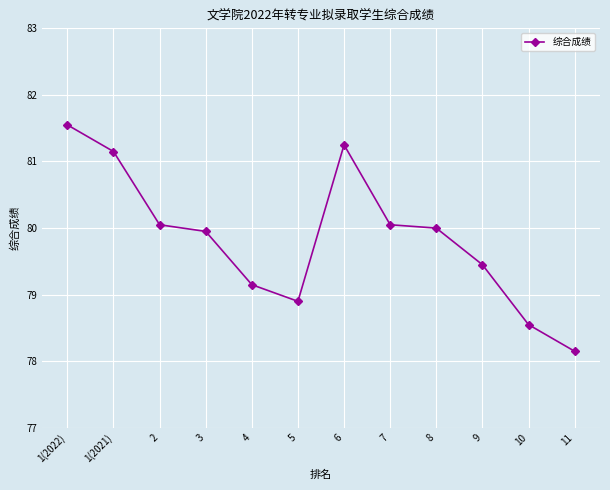

Count the number of categories in the chart.

12